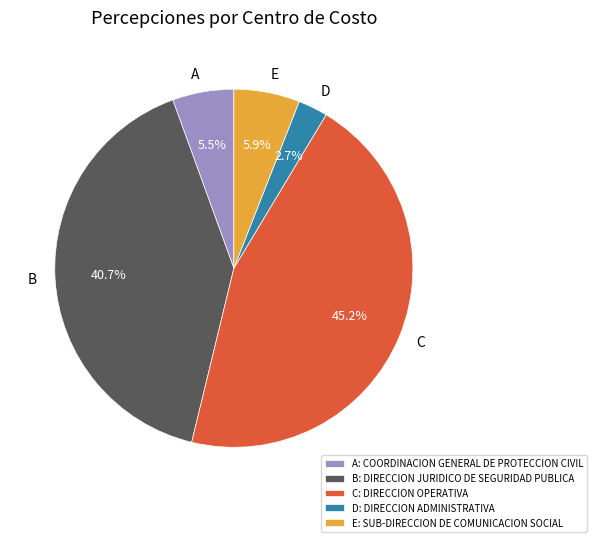

Which slice is the largest?

C: DIRECCION OPERATIVA